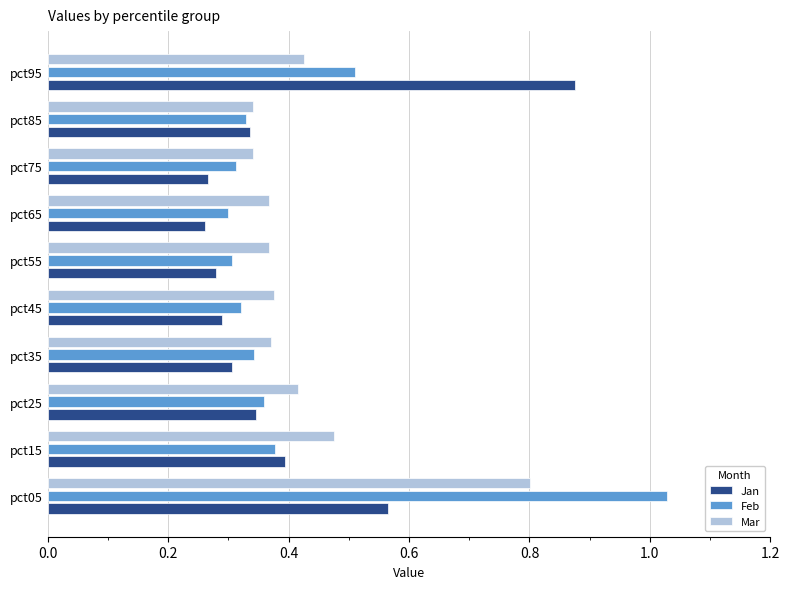

The Mar series shows 0.6 at pct95. True or false?

False